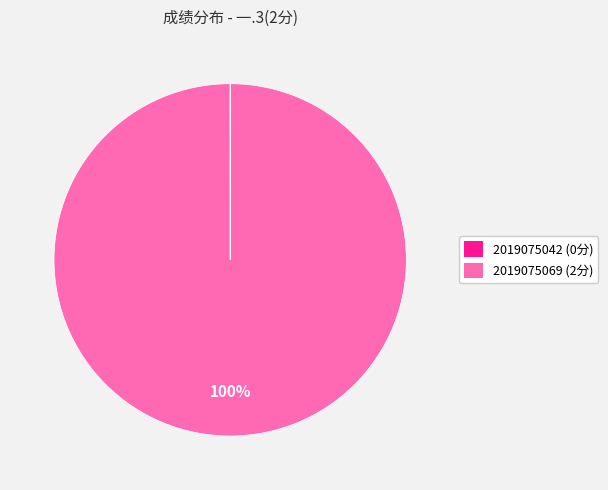

The 2019075069 slice represents 91% of the pie. True or false?

False